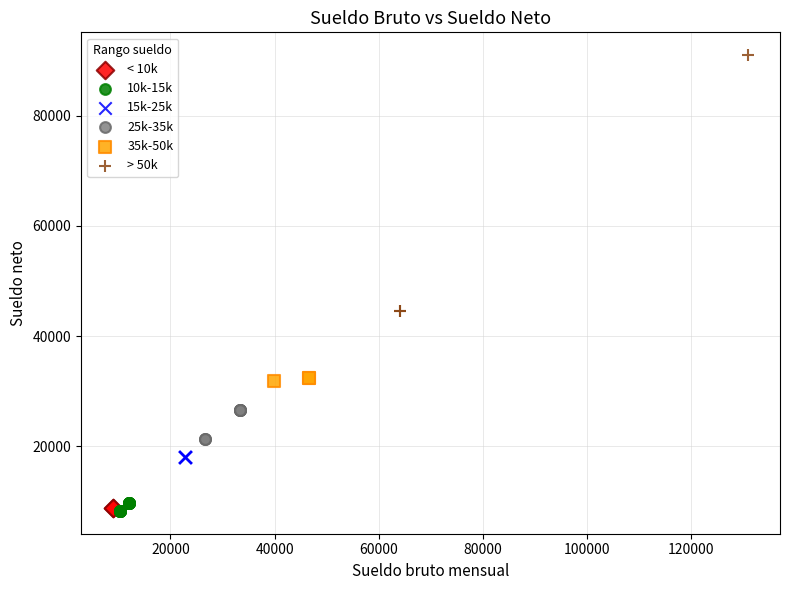

What are all the series names shown in the legend?

< 10k, 10k-15k, 15k-25k, 25k-35k, 35k-50k, > 50k